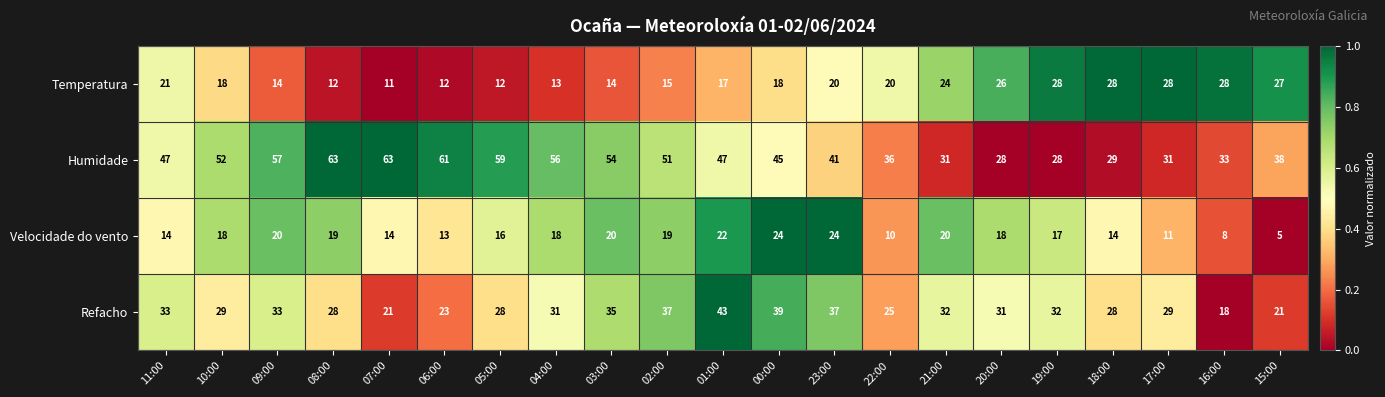

At 15:00, list the series in order from smallest to largest.

Velocidade do vento, Refacho, Temperatura, Humidade